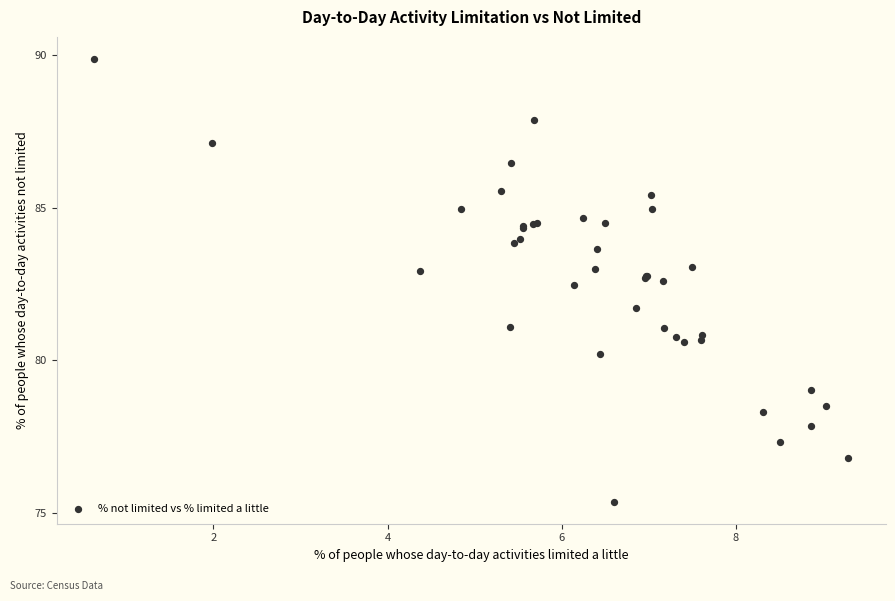

What Y value in the scatter plot is closest to 82?

81.7